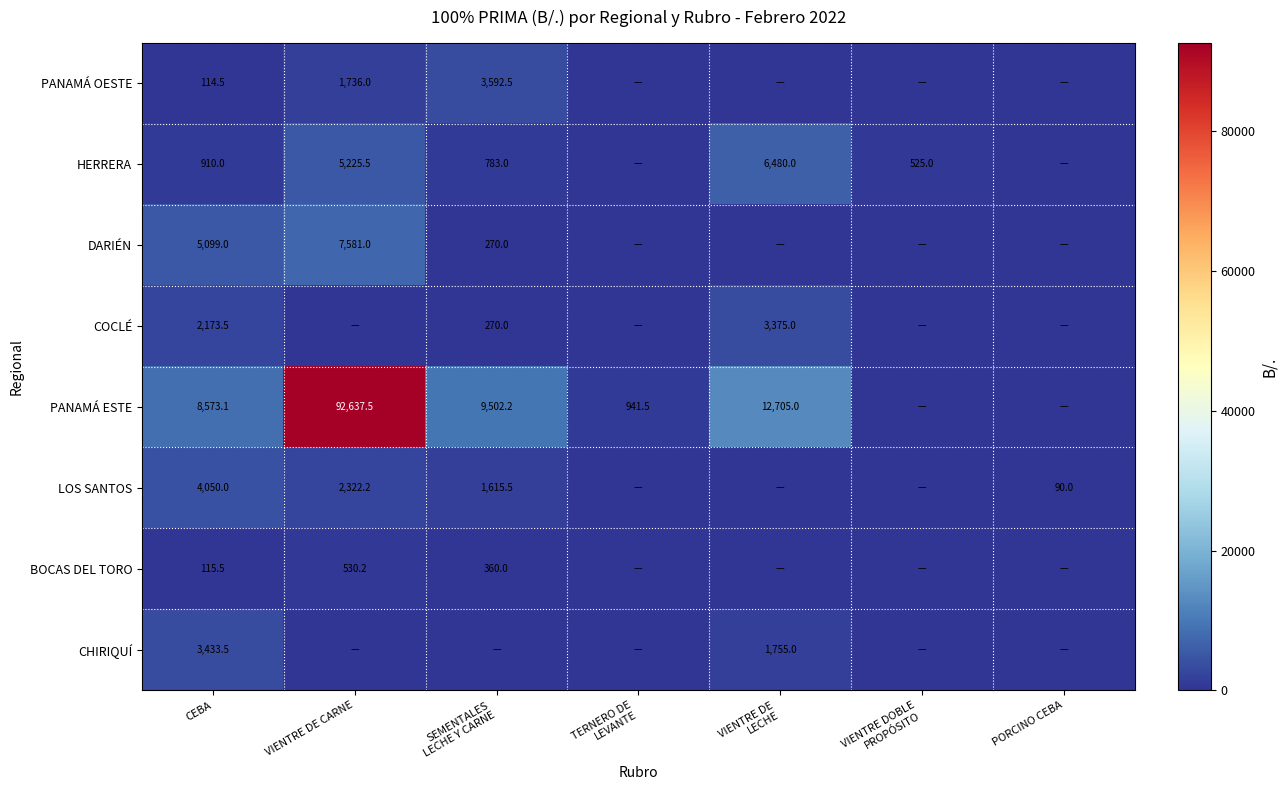

What is the difference between the COCLÉ values at VIENTRE DOBLE PROPÓSITO and VIENTRE DE LECHE?

3375.0